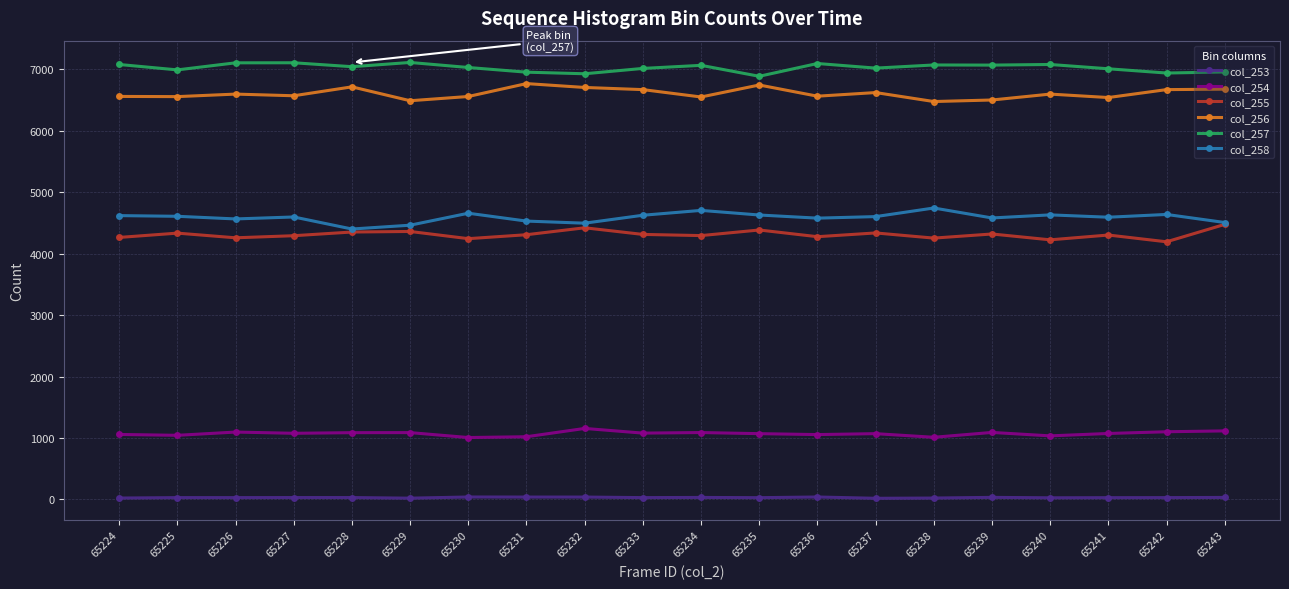

True or false: col_253 and col_255 intersect in this chart.

False